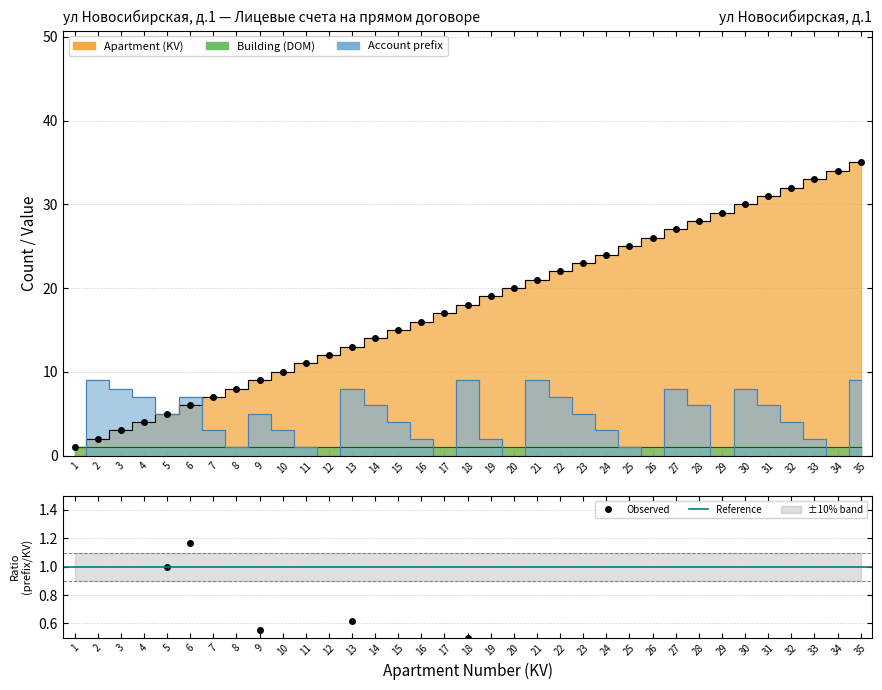

True or false: Account prefix has more than 2 interior local peaks.

True